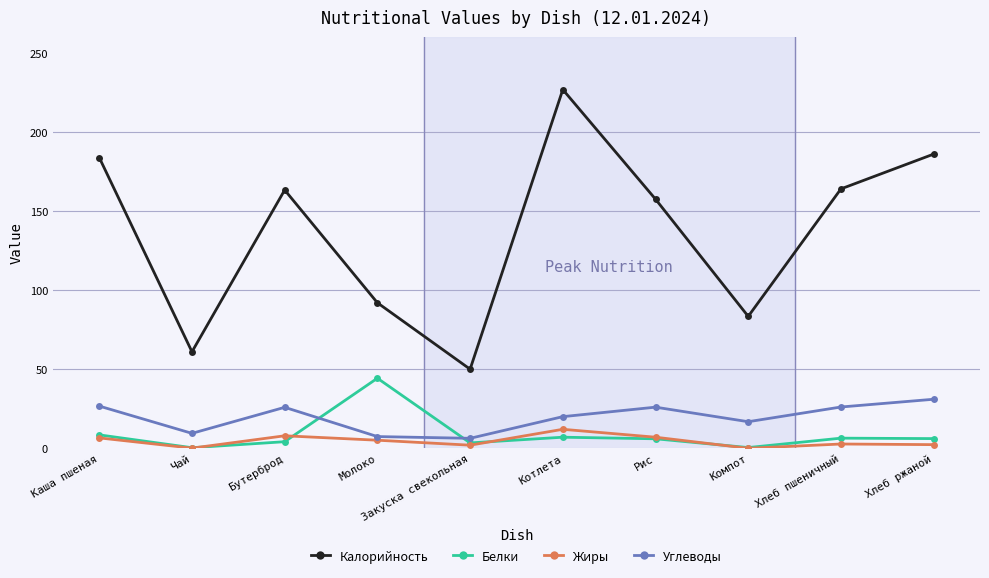

At how many categories does at least one series exceed 53?

9